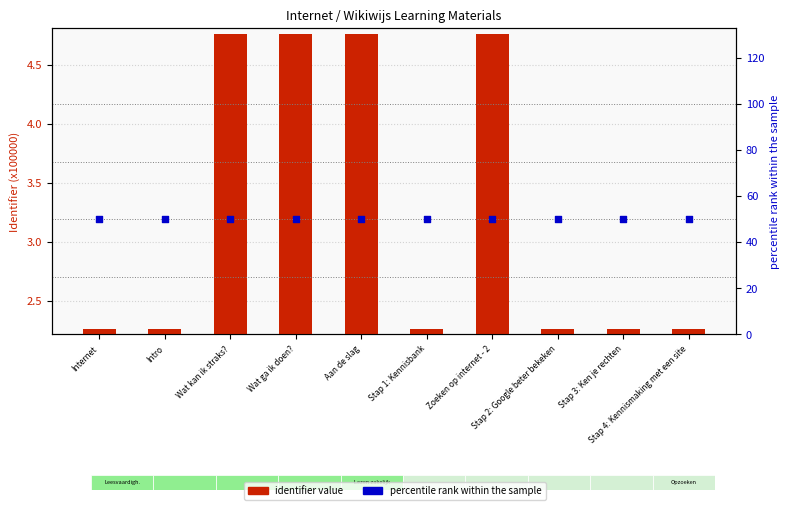

What are all the series names shown in the legend?

identifier value, percentile rank within the sample